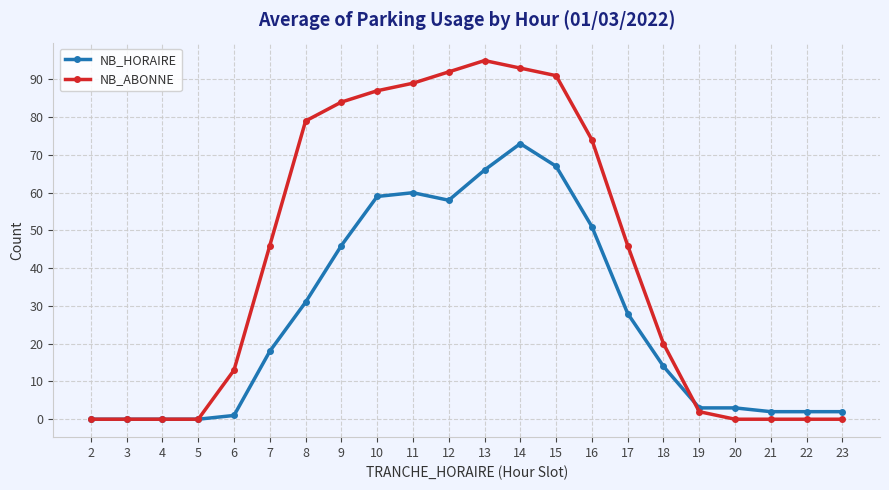

How many data points in NB_ABONNE are less than 46?

11